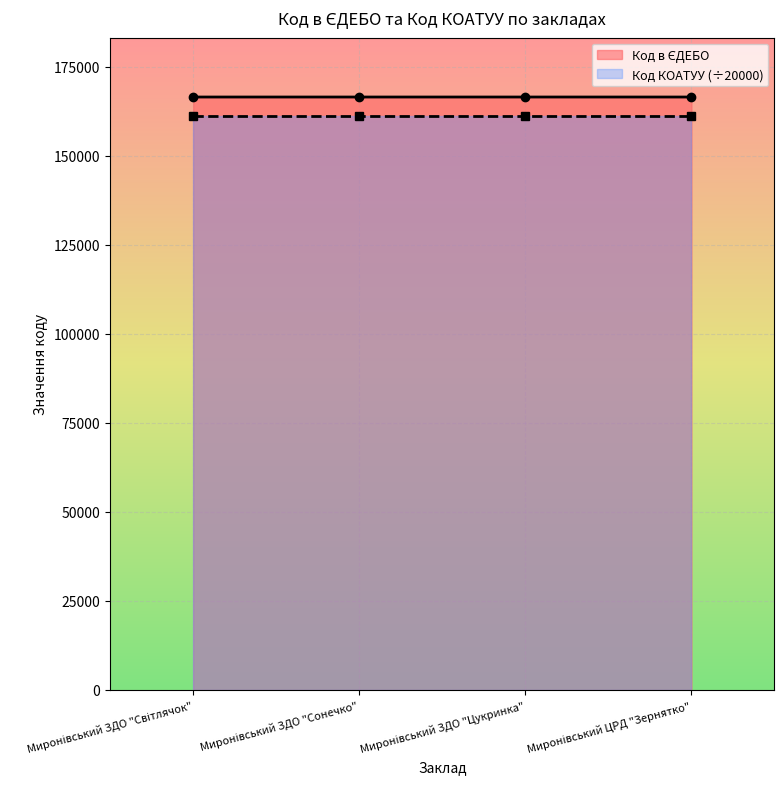

Read the value at Миронівський ЗДО "Світлячок".

166459